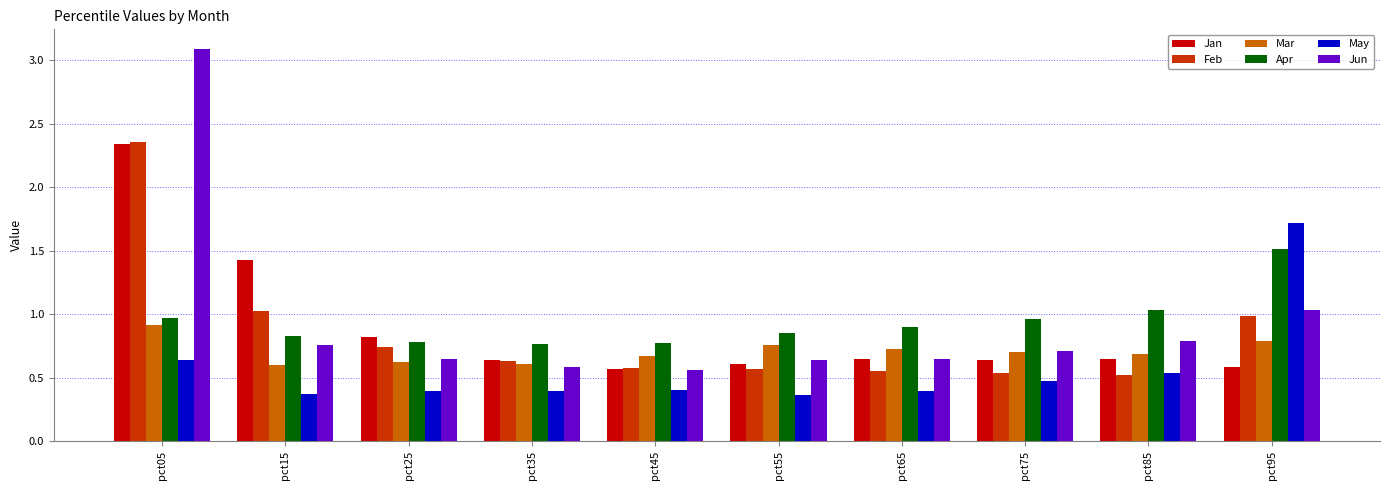

What is the difference between the maximum and second lowest values in the Jan series?

1.8